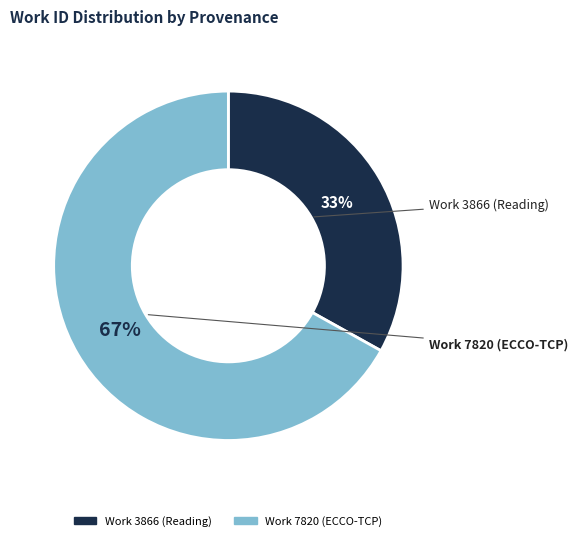

Rank the categories by value from highest to lowest.

Work 7820 (ECCO-TCP), Work 3866 (Reading)